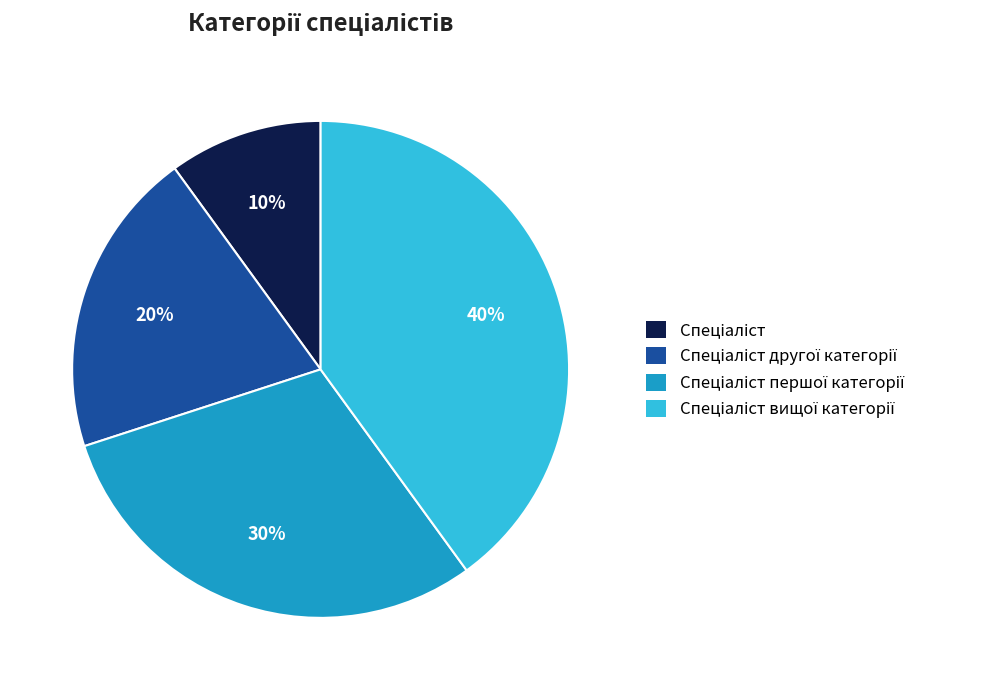

Is there any slice that represents more than half of the pie?

No